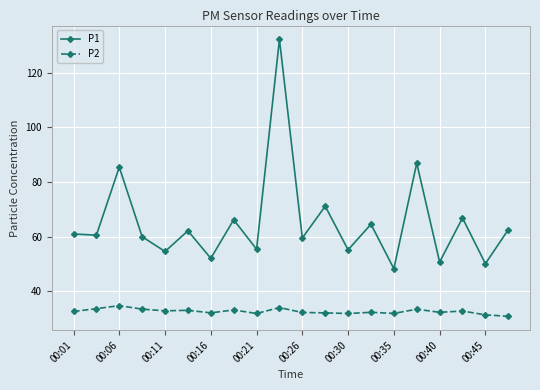

What is the difference between the second highest and second lowest values in the P1 series?

36.8